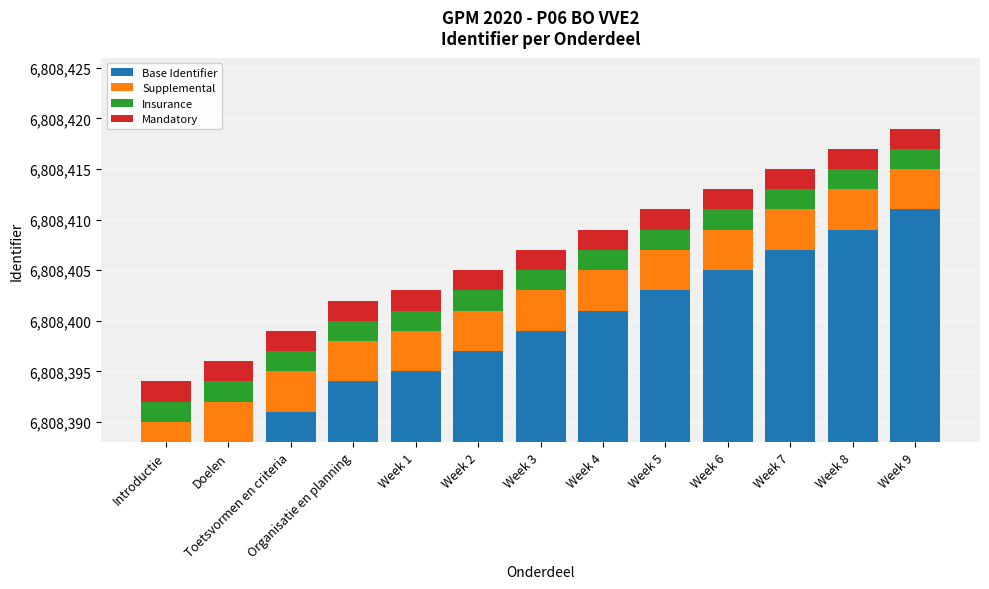

What is the lowest value of the Insurance series?

2